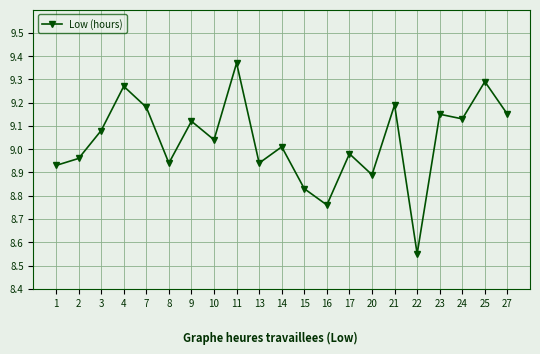

What is the sum of all values?

189.8